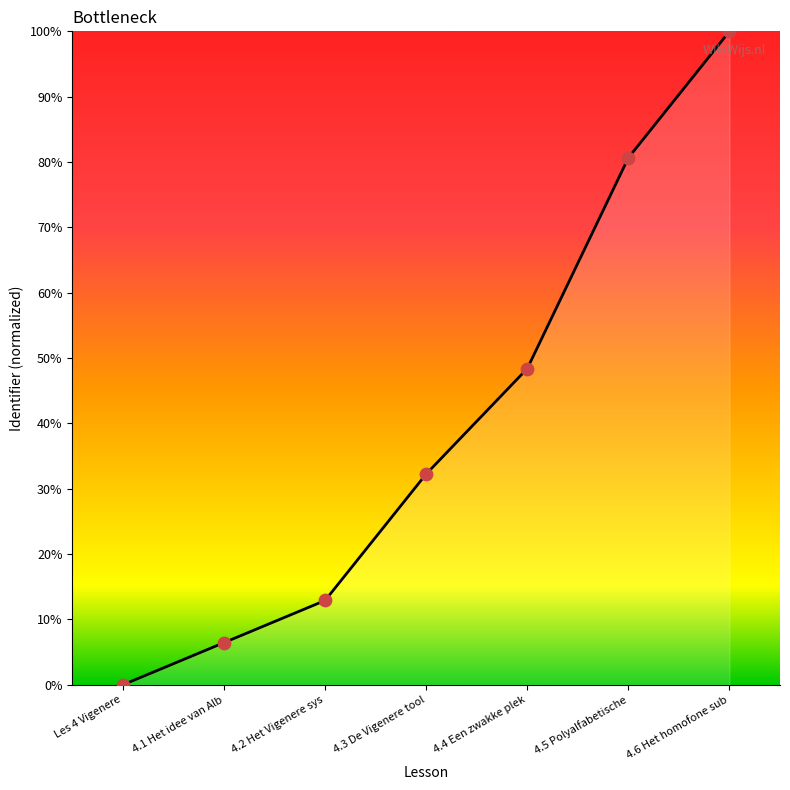

Between 4.3 De Vigenere tool and 4.4 Een zwakke plek, which is larger?

4.4 Een zwakke plek